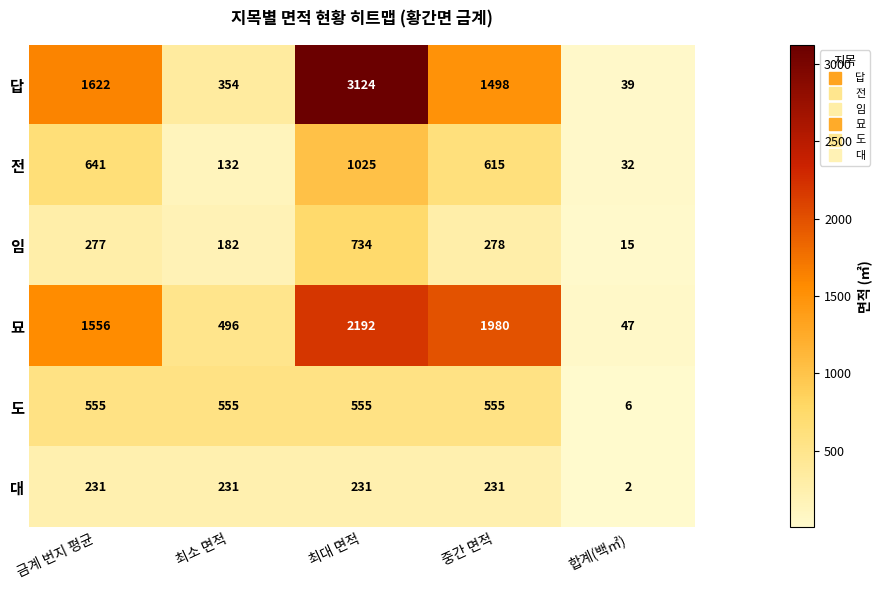

What is the minimum value shown in the chart?

2